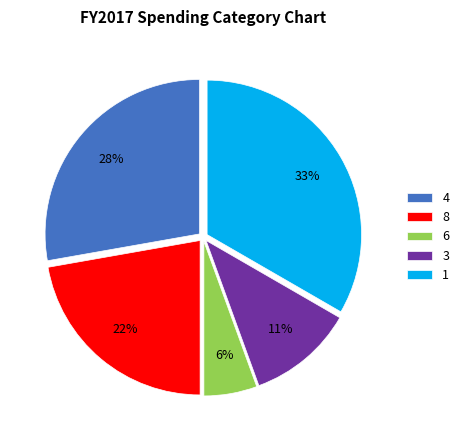

Combined, do 8 and 1 account for over 50%?

Yes